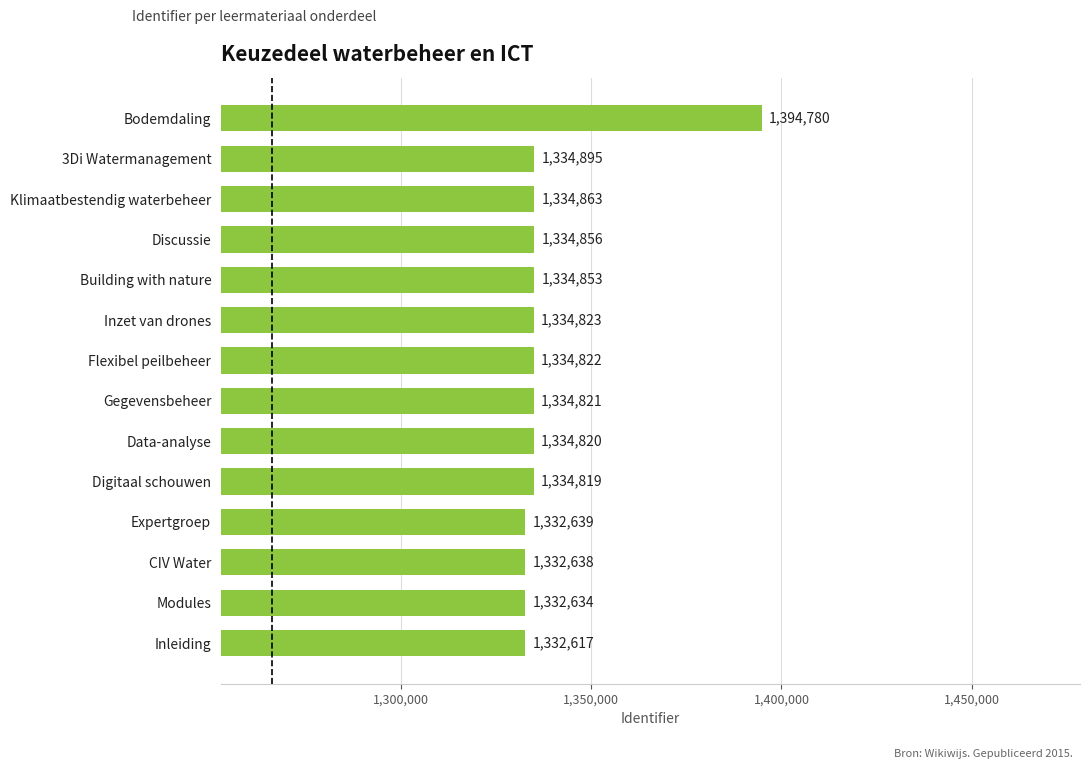

What is the difference between the maximum and minimum values?

62163